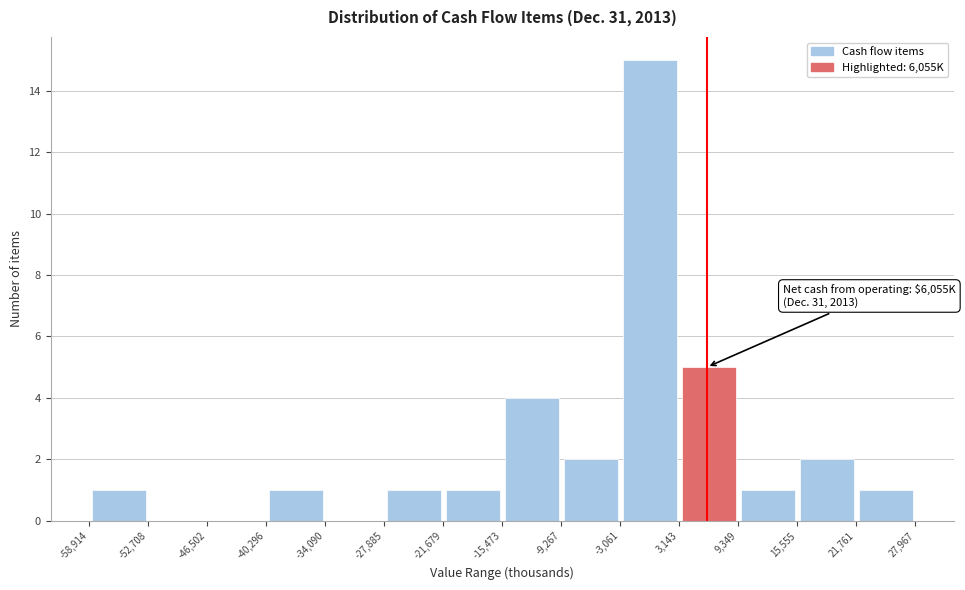

Which range on the x-axis has the tallest bar?

-3,061 to 3,143